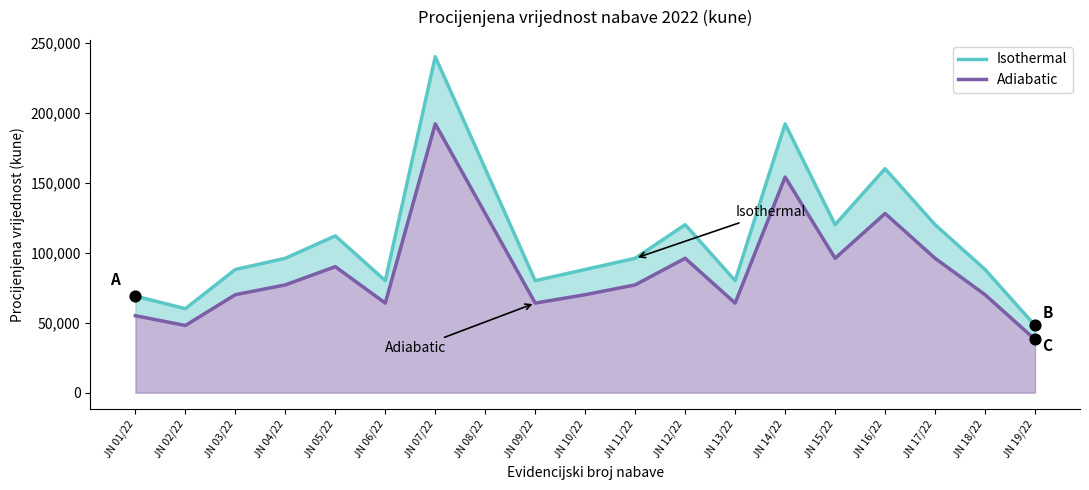

Which series reaches the maximum Y coordinate?

Isothermal